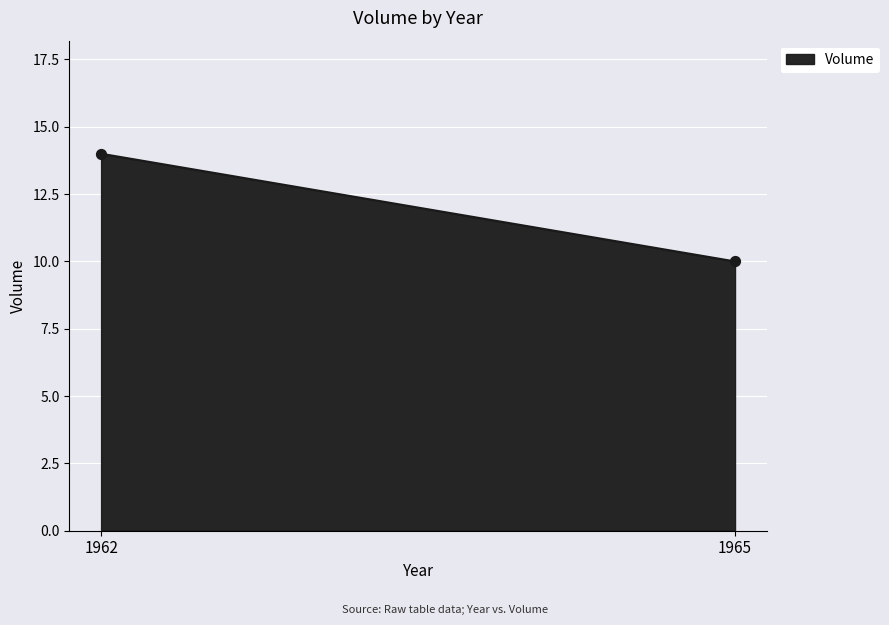

What is the average Y value?

12